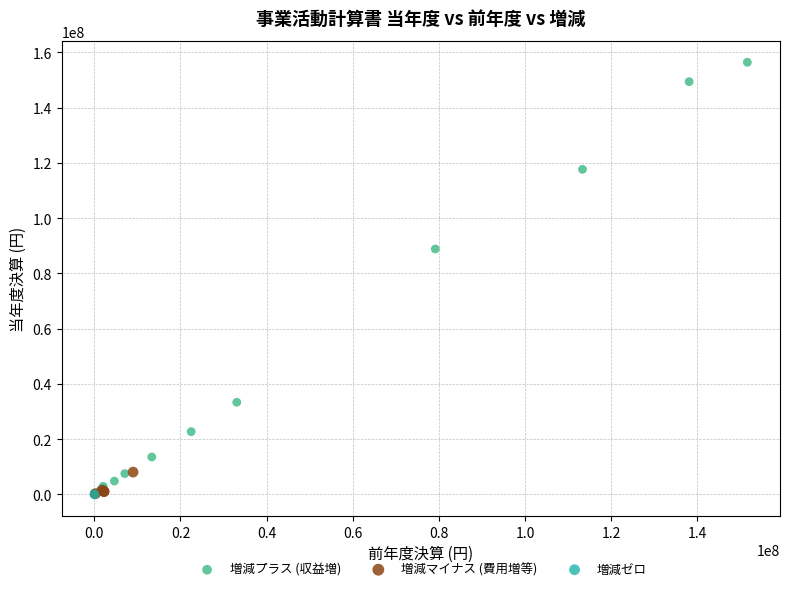

What are all the series names shown in the legend?

増減プラス (収益増), 増減マイナス (費用増等), 増減ゼロ